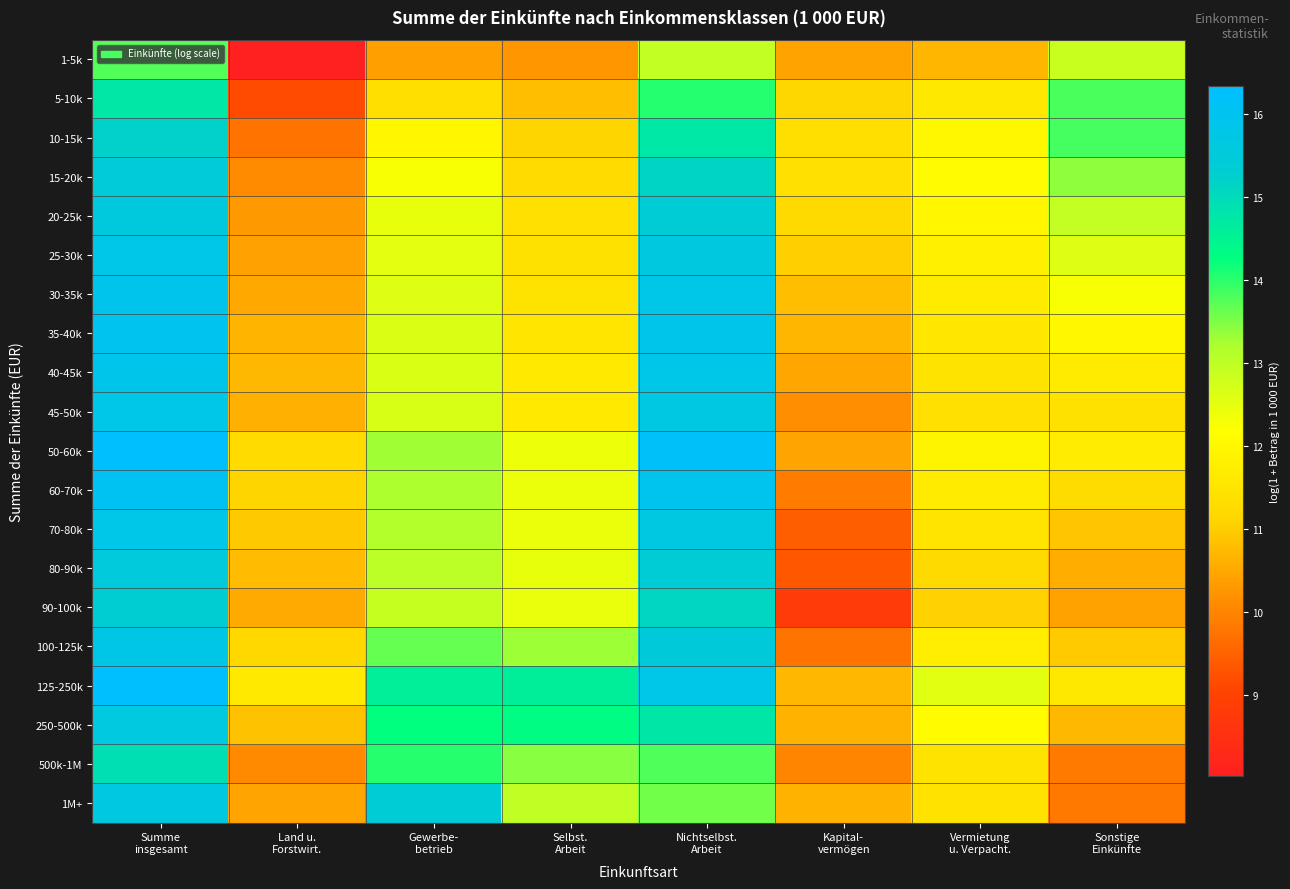

Which series changed the most between Land u. Forstwirt. and Gewerbe- betrieb?

1M+